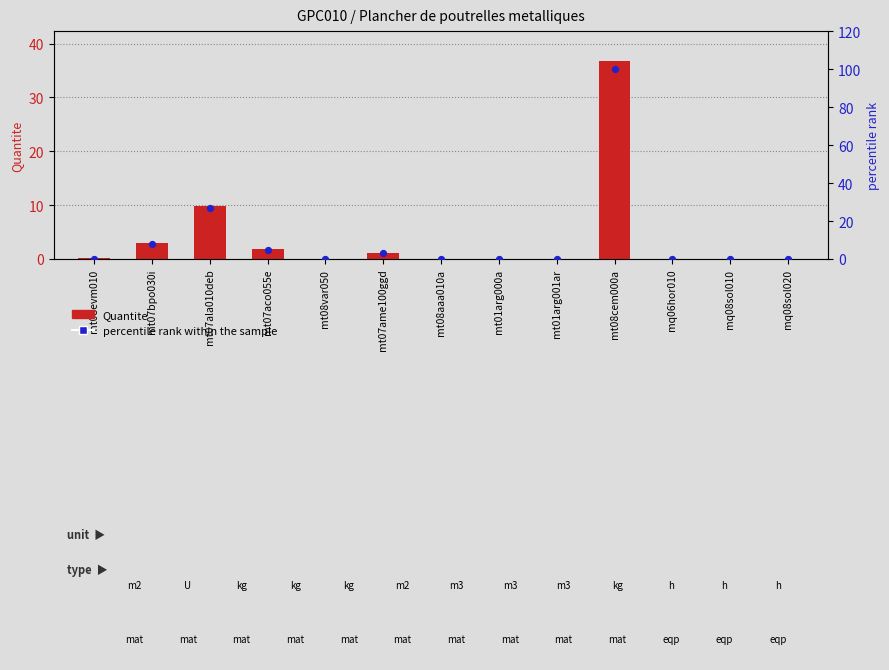

At how many categories does at least one series exceed 35?

1